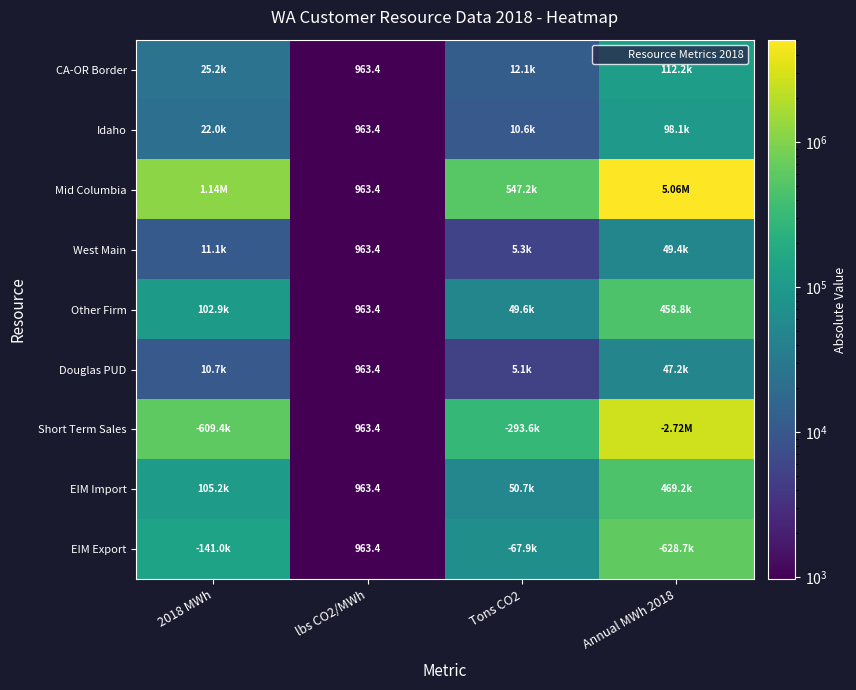

List the labels in order of Other Firm value, smallest first.

lbs CO2/MWh, Tons CO2, 2018 MWh, Annual MWh 2018